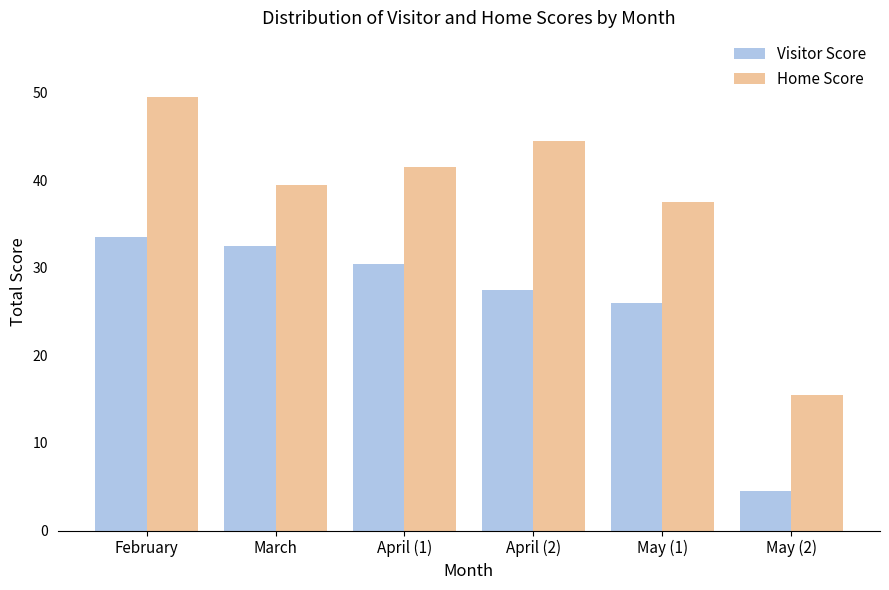

What is the difference between the highest and lowest values at May (1)?

11.5